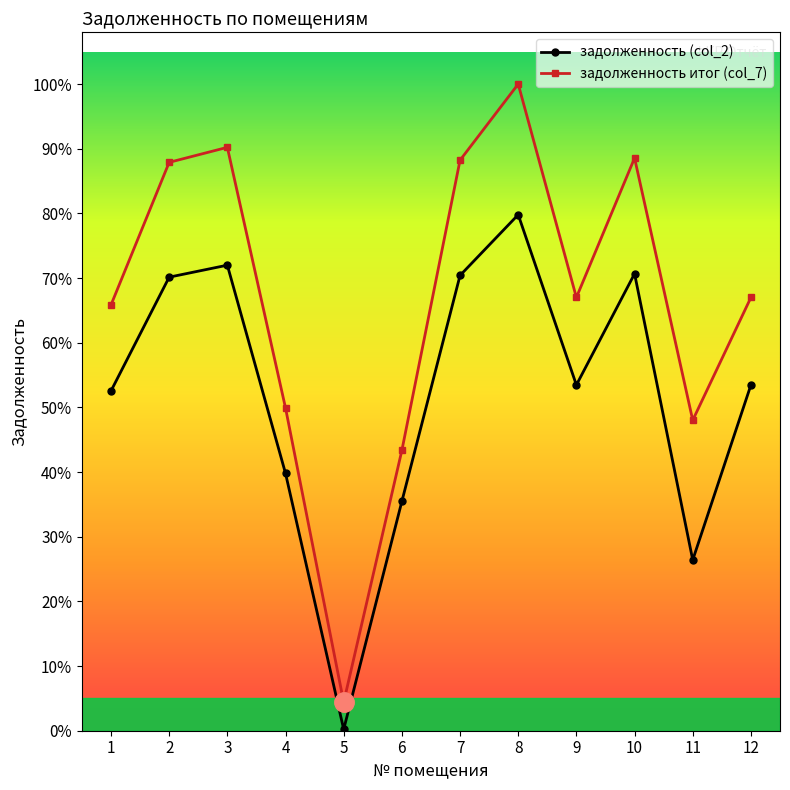

True or false: задолженность (col_2) and задолженность итог (col_7) intersect in this chart.

False